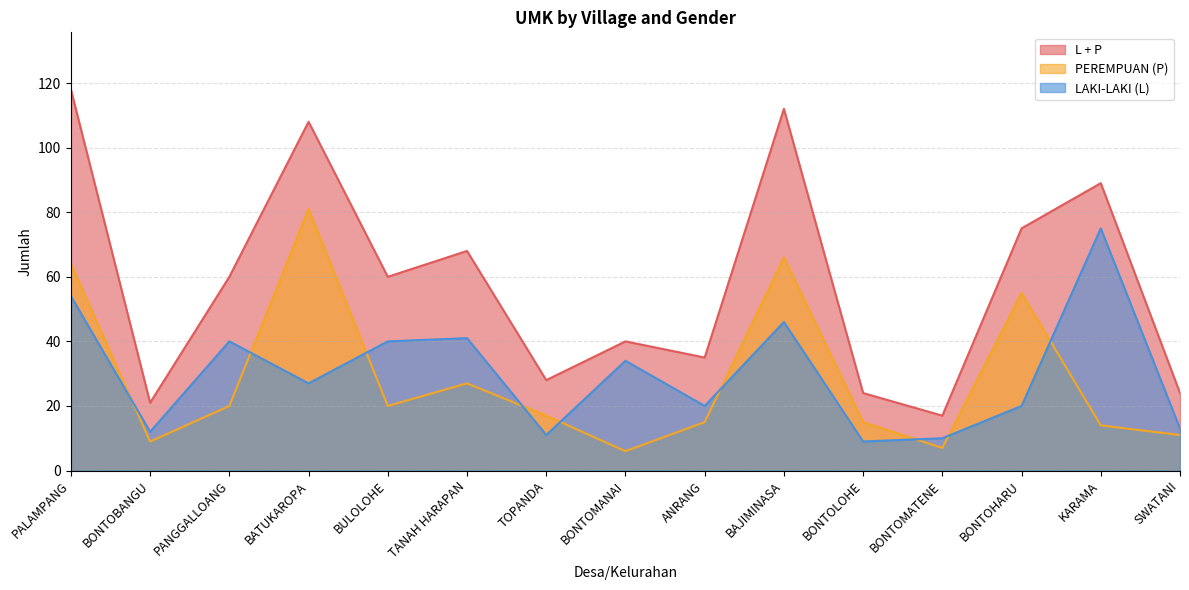

How many distinct data groups are displayed?

3